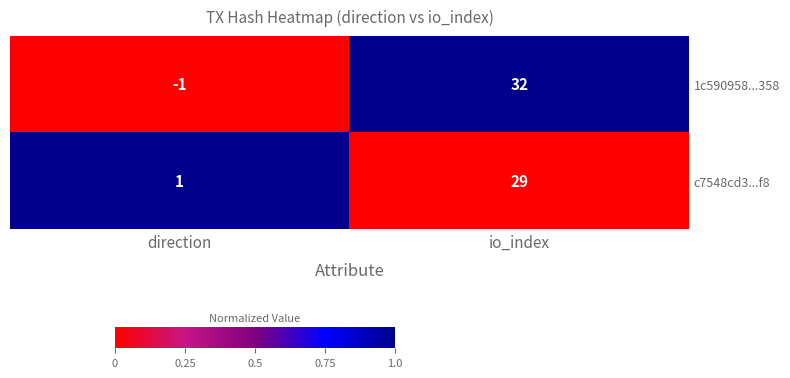

Where is c7548cd3...f8 nearest to the value 15?

direction